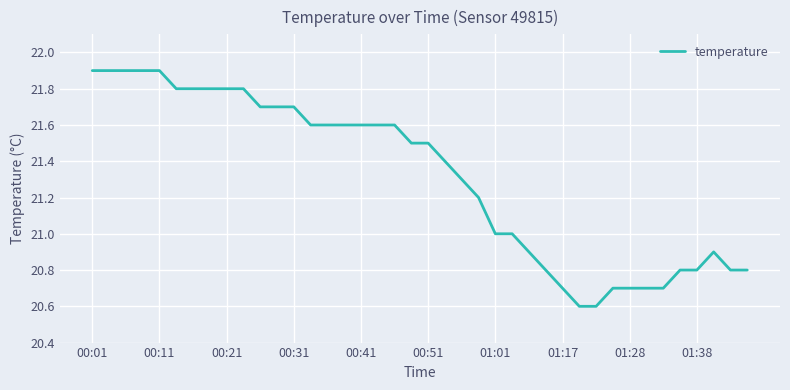

What is the difference between the maximum and minimum values?

1.3